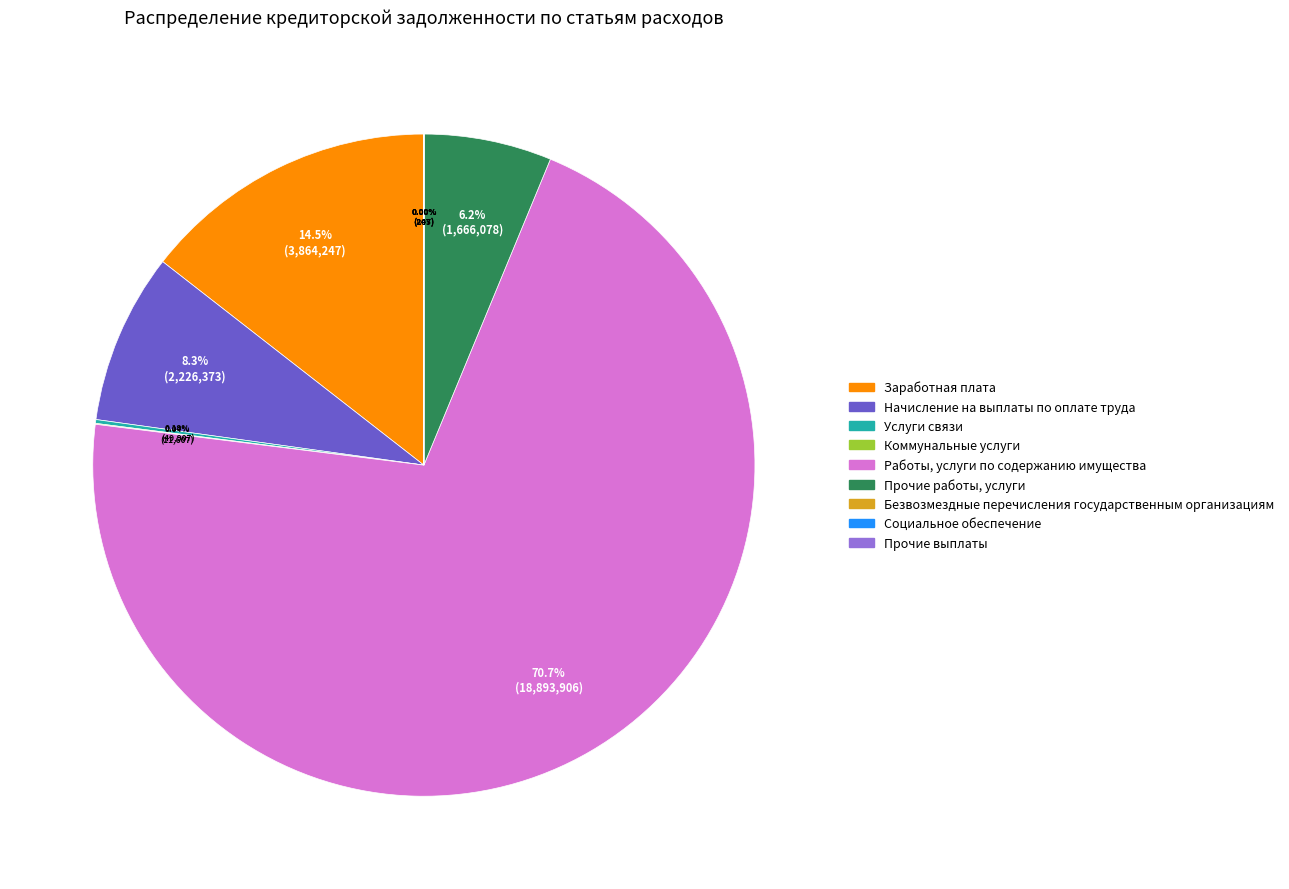

Which slice is the largest?

Работы, услуги по содержанию имущества